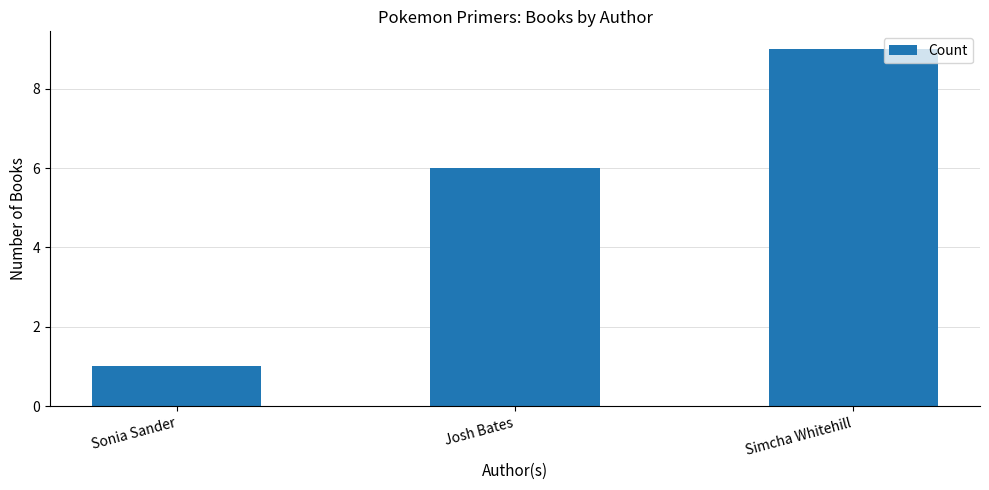

List the labels in order of value, smallest first.

Sonia Sander, Josh Bates, Simcha Whitehill